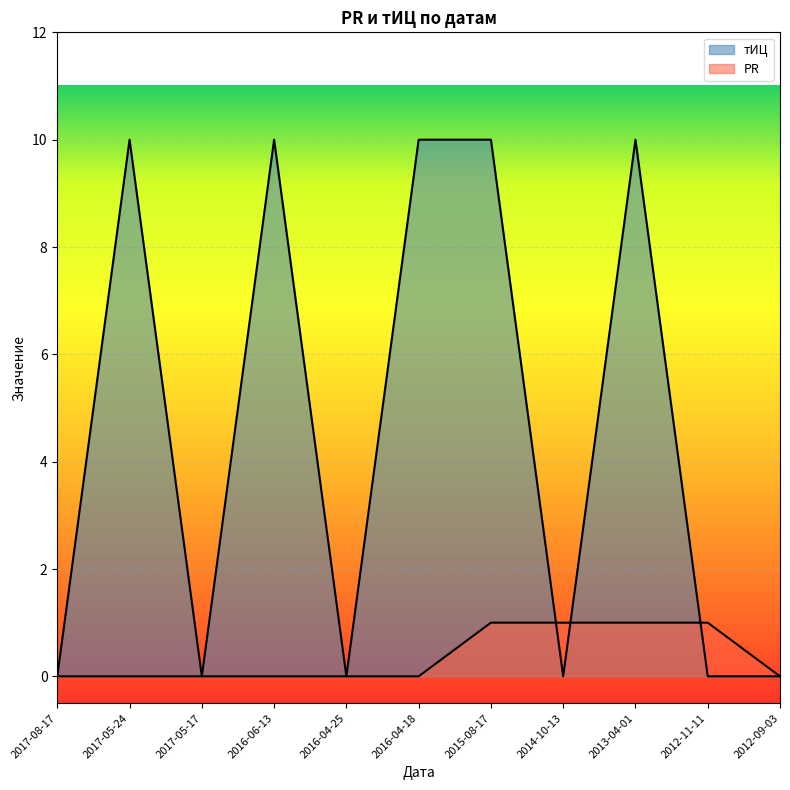

Reading left to right, transcribe all the data shown in this chart.

PR: 2017-08-17=0	2017-05-24=0	2017-05-17=0	2016-06-13=0	2016-04-25=0	2016-04-18=0	2015-08-17=1	2014-10-13=1	2013-04-01=1	2012-11-11=1	2012-09-03=0
тИЦ: 2017-08-17=0	2017-05-24=10	2017-05-17=0	2016-06-13=10	2016-04-25=0	2016-04-18=10	2015-08-17=10	2014-10-13=0	2013-04-01=10	2012-11-11=0	2012-09-03=0